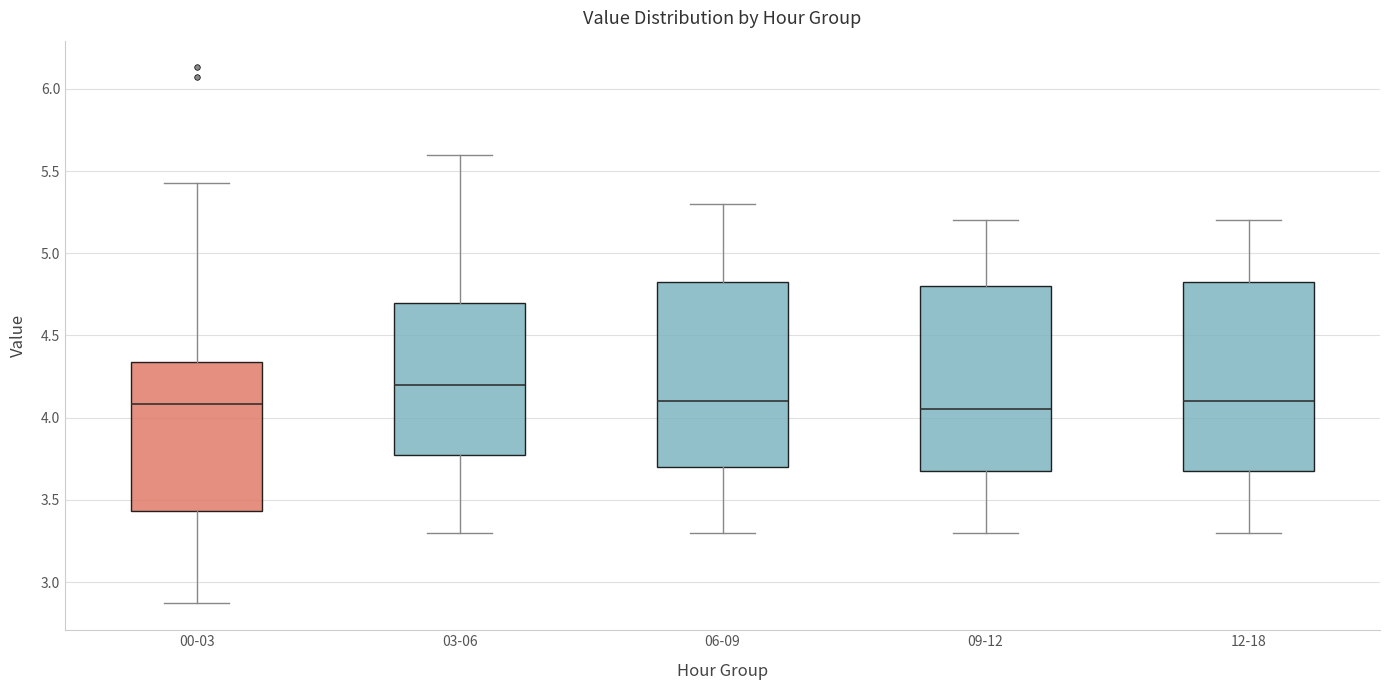

Which box's median line is the highest?

03-06